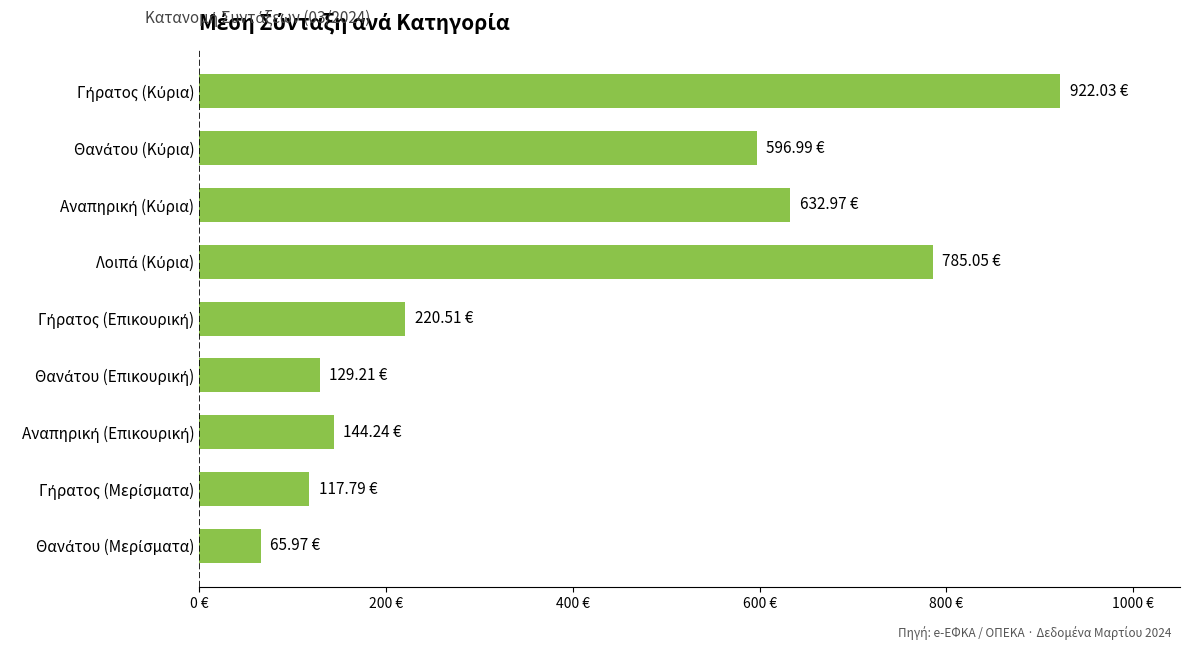

What is the difference between the maximum and second lowest values?

804.2